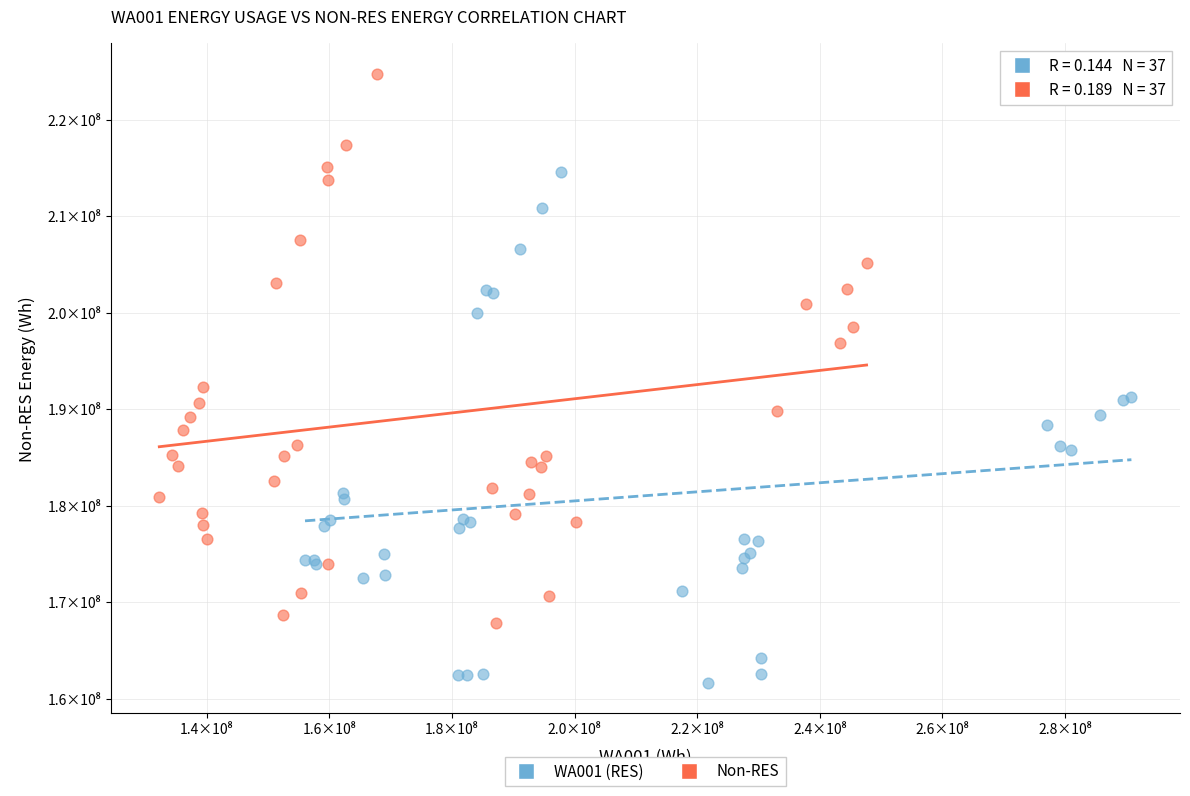

Which series contains the highest Y value?

Non-RES